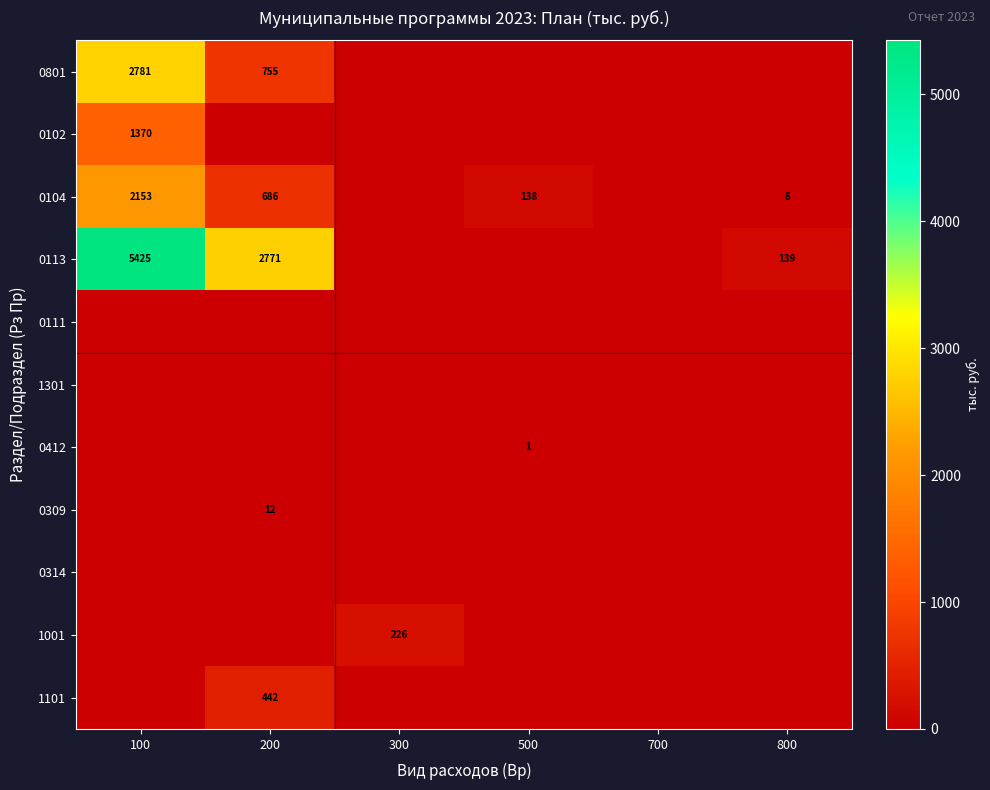

What is the greatest value displayed?

5424.6